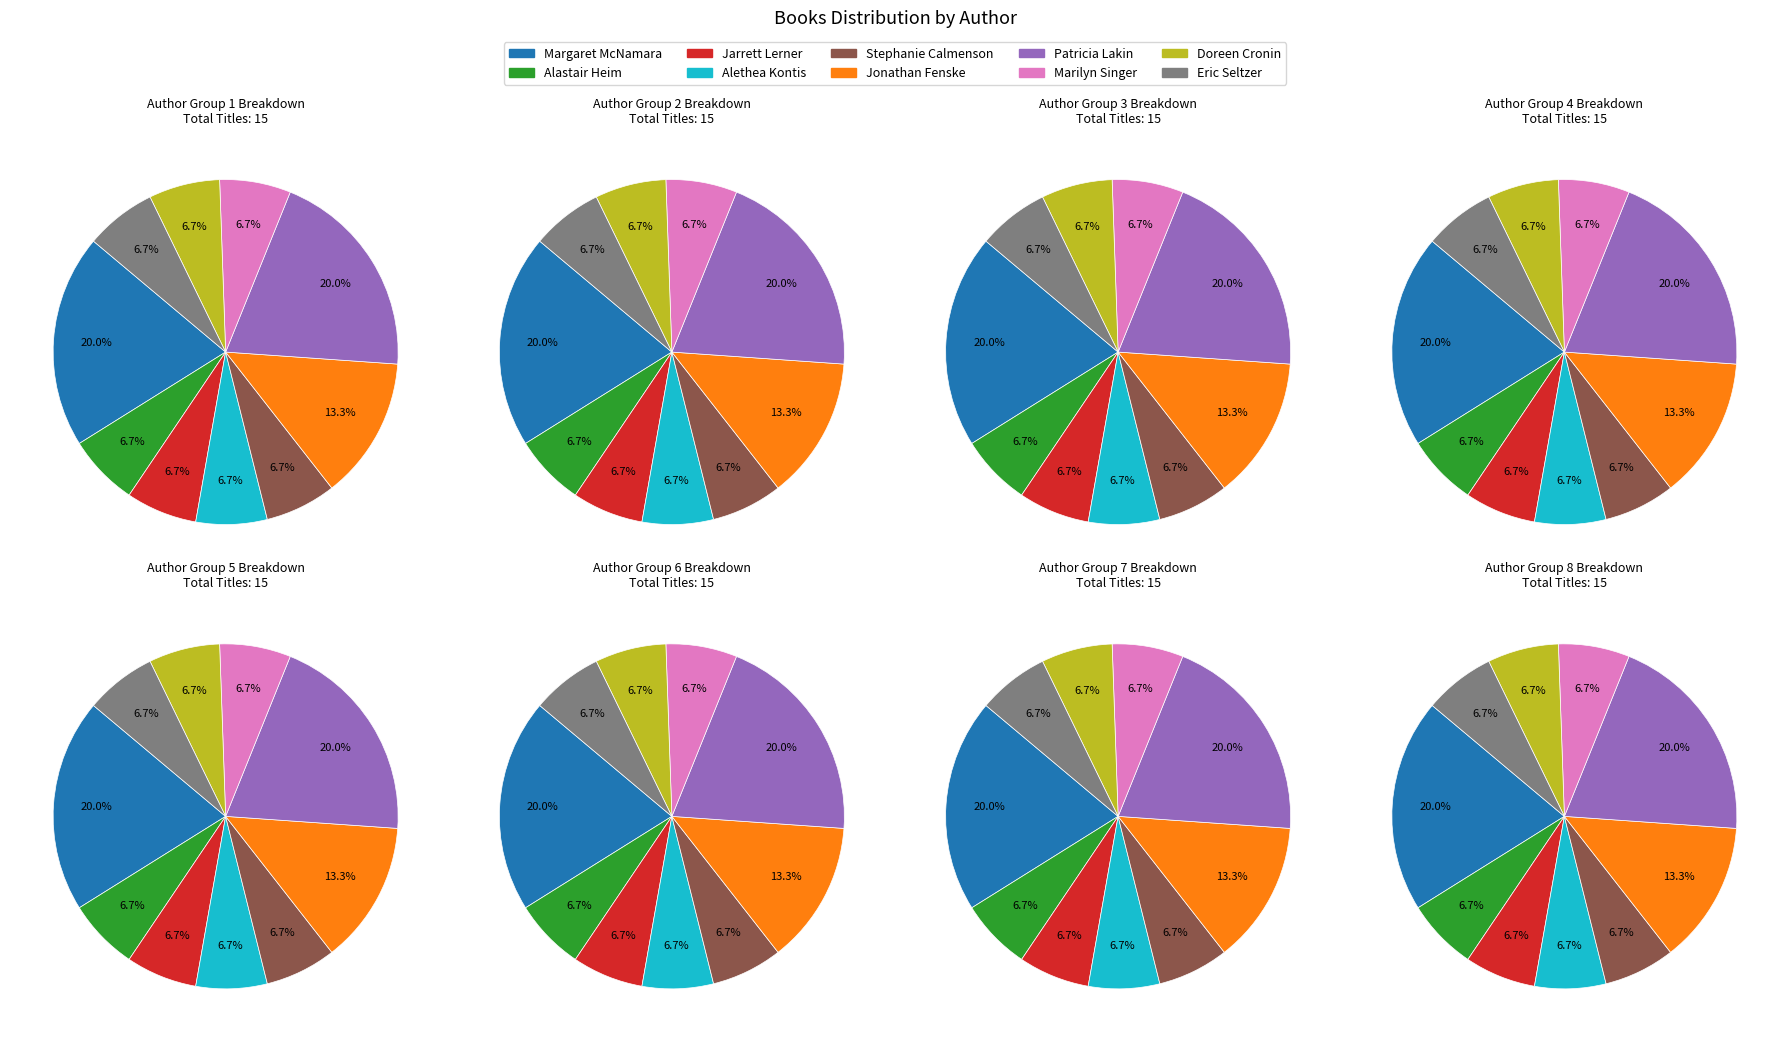

How many slices are in this pie chart?

10